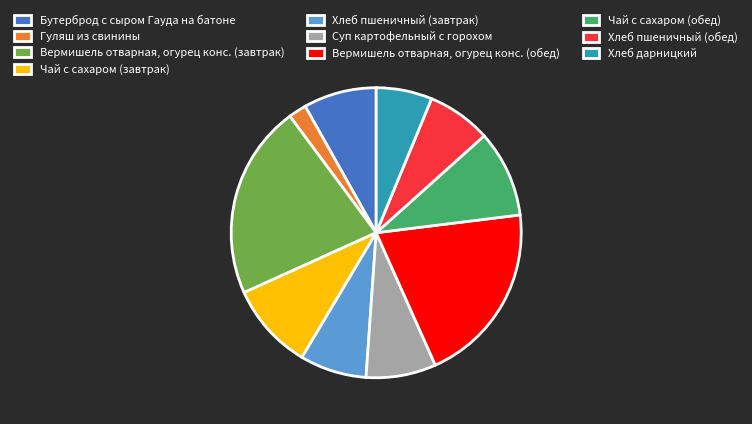

Is the sum of Хлеб пшеничный (обед) and Хлеб пшеничный (завтрак) greater than half?

No